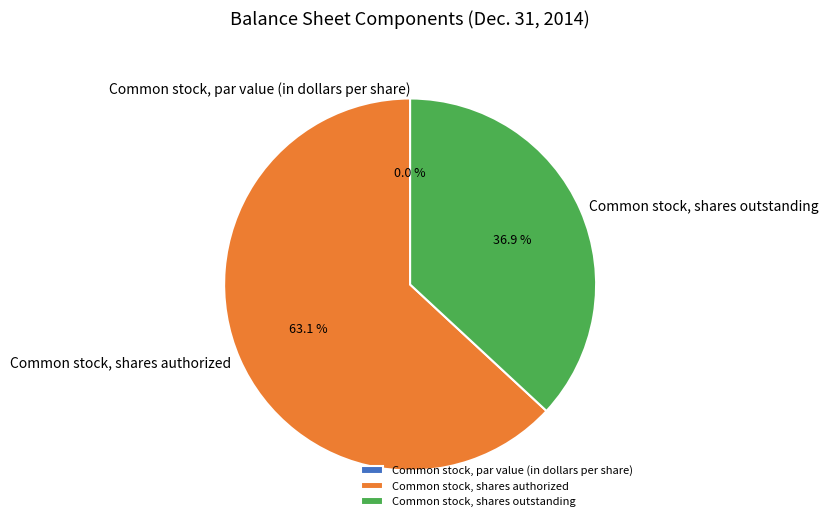

Which slice is the largest?

Common stock, shares authorized